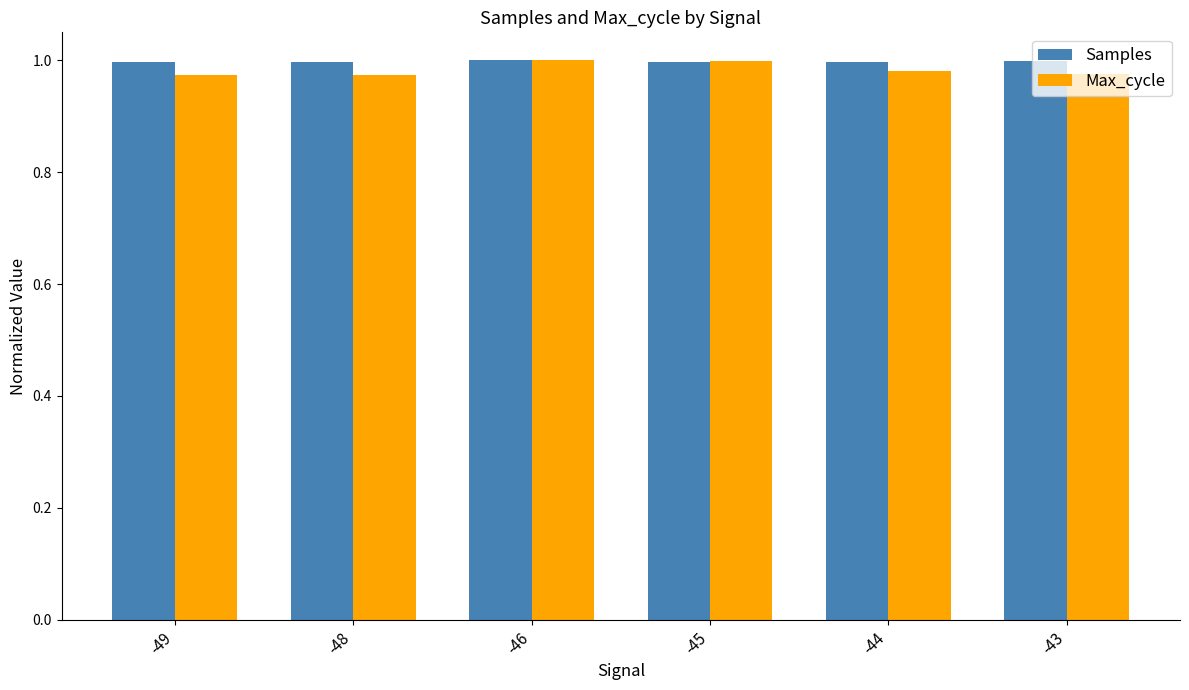

True or false: Samples has a value of 1.0 at -49.

True